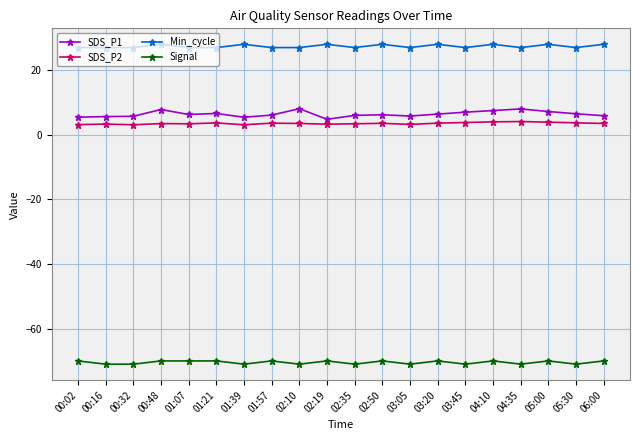

What is the label of the 2nd point from the right?

05:30